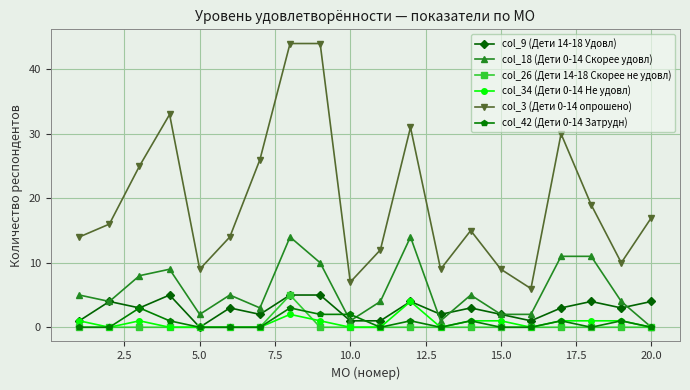

True or false: col_9 (Дети 14-18 Удовл) and col_18 (Дети 0-14 Скорее удовл) intersect in this chart.

True